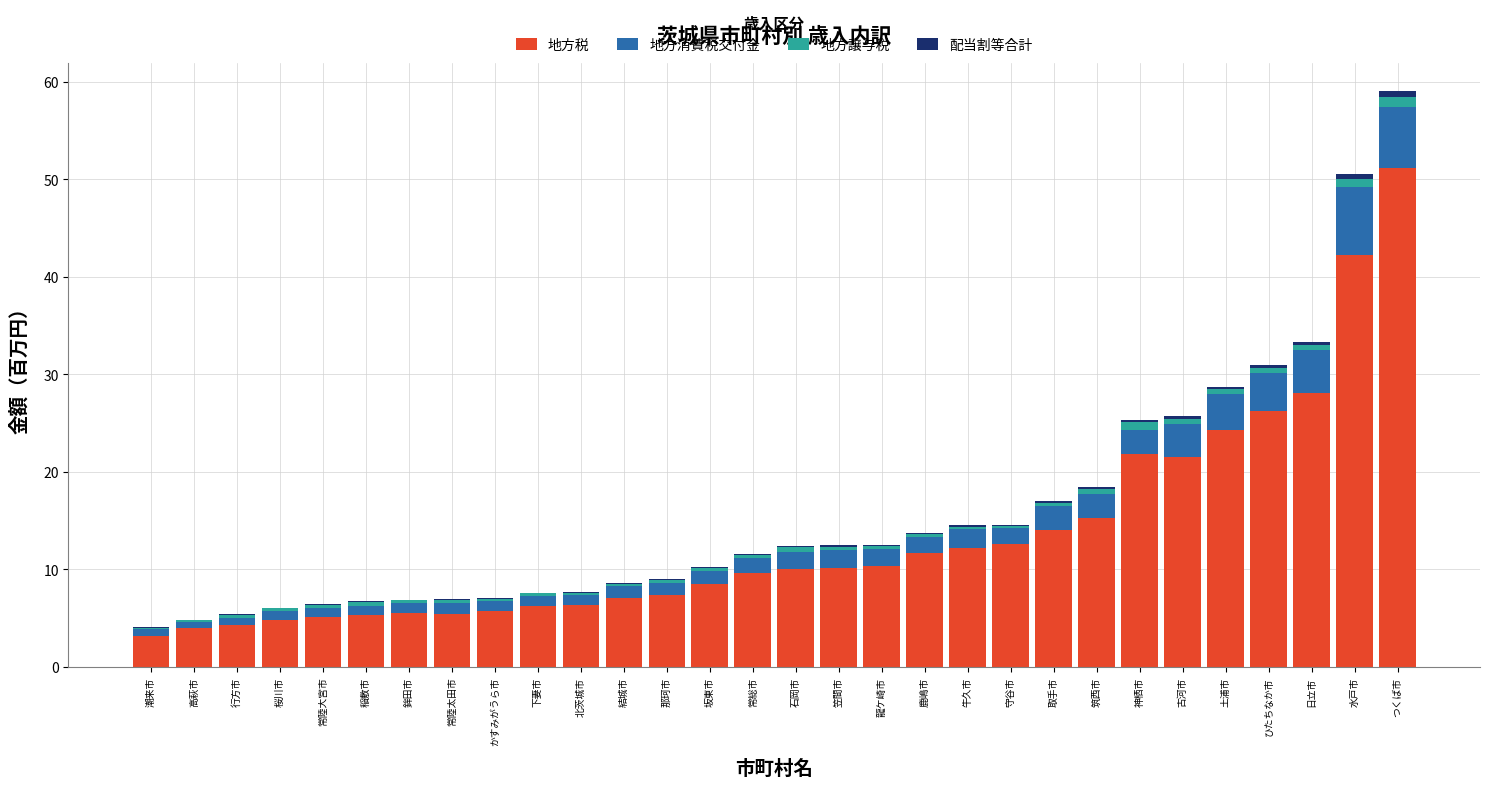

The 地方税 series shows 5.3 at 鹿嶋市. True or false?

False